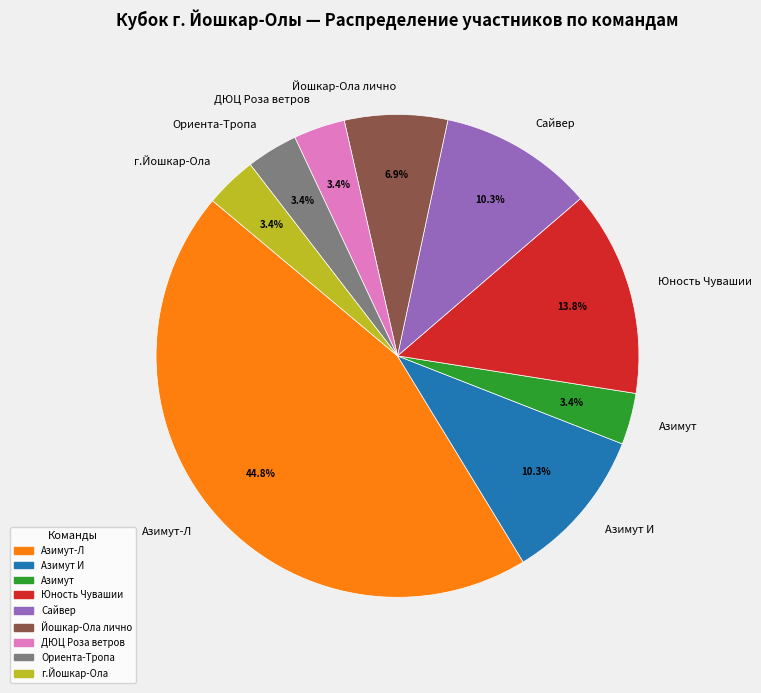

What percentage is NOT represented by Ориента-Тропа?

96.6%